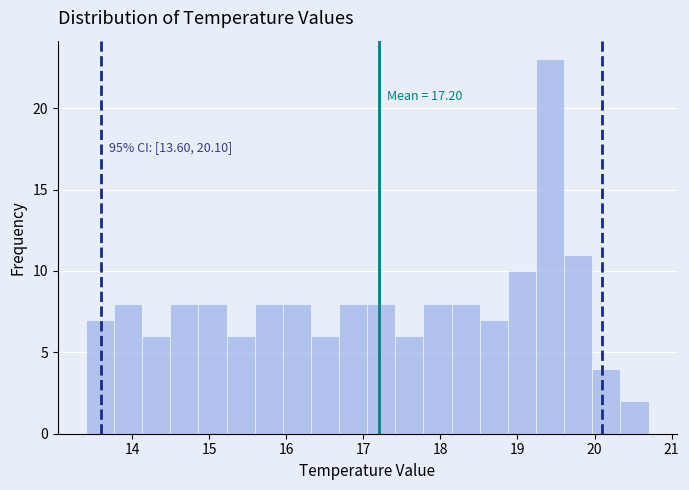

Read against the x-axis, roughly where is the centre of the tallest bar?

19.4